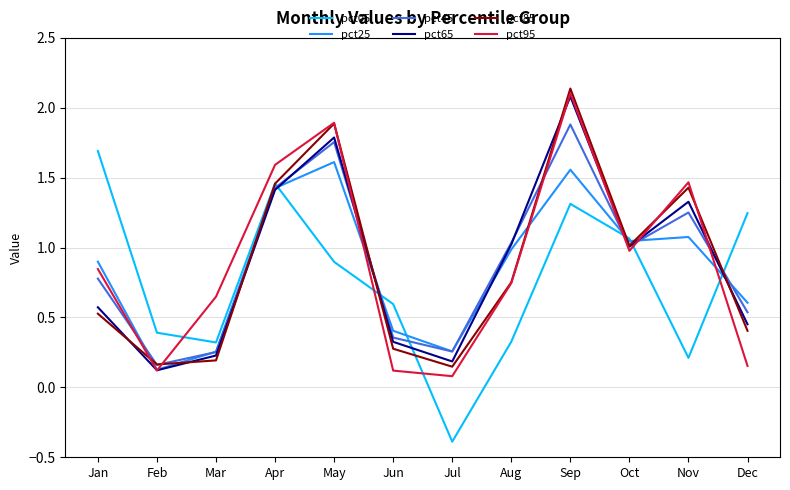

Which label corresponds to the largest value in the chart?

Sep